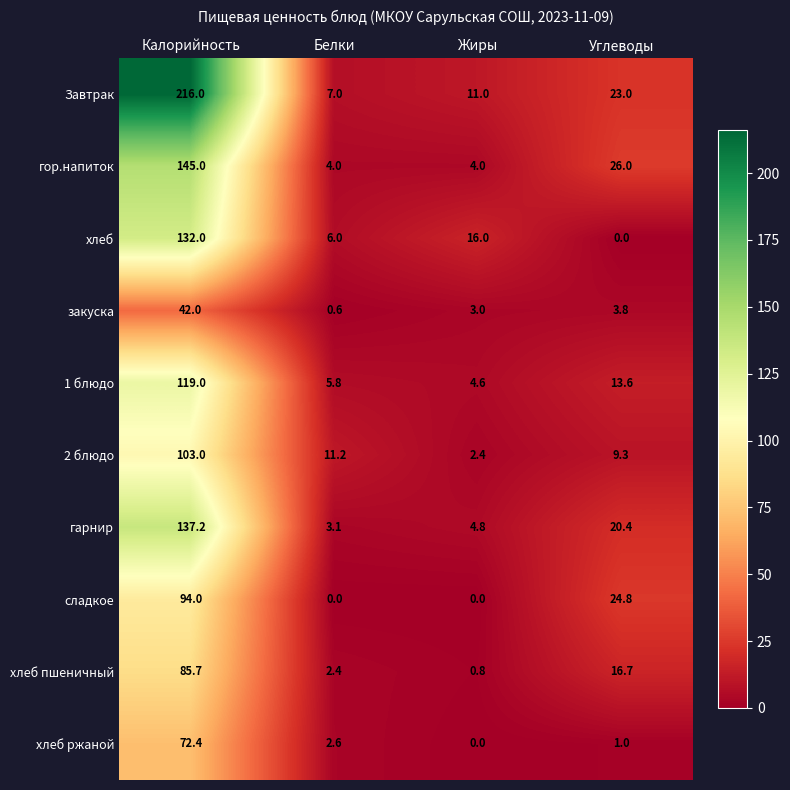

Rank the series at Калорийность from highest to lowest value.

Завтрак, гор.напиток, гарнир, хлеб, 1 блюдо, 2 блюдо, сладкое, хлеб пшеничный, хлеб ржаной, закуска